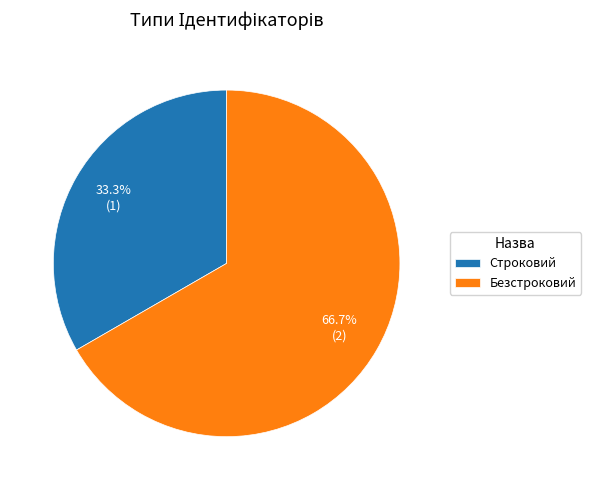

Is it true that Безстроковий is 81% of the pie?

False